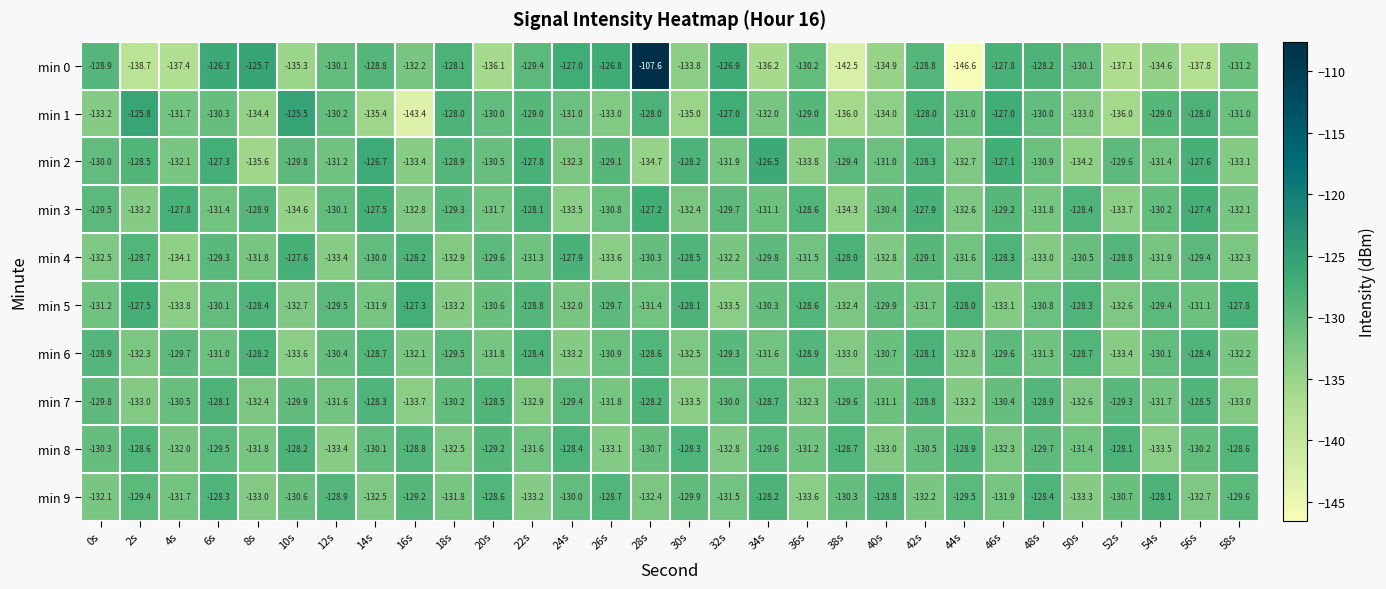

The min 8 series shows -59.6 at 18s. True or false?

False